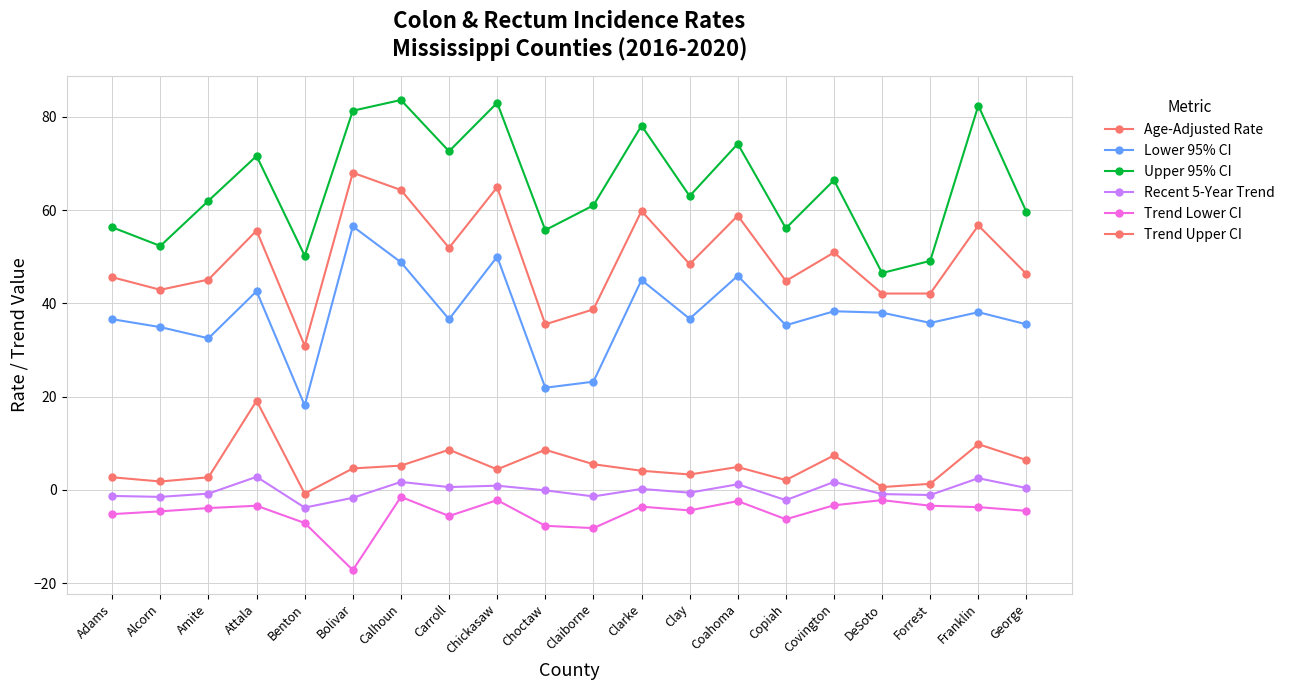

True or false: Trend Lower CI and Age-Adjusted Rate cross at least once.

False